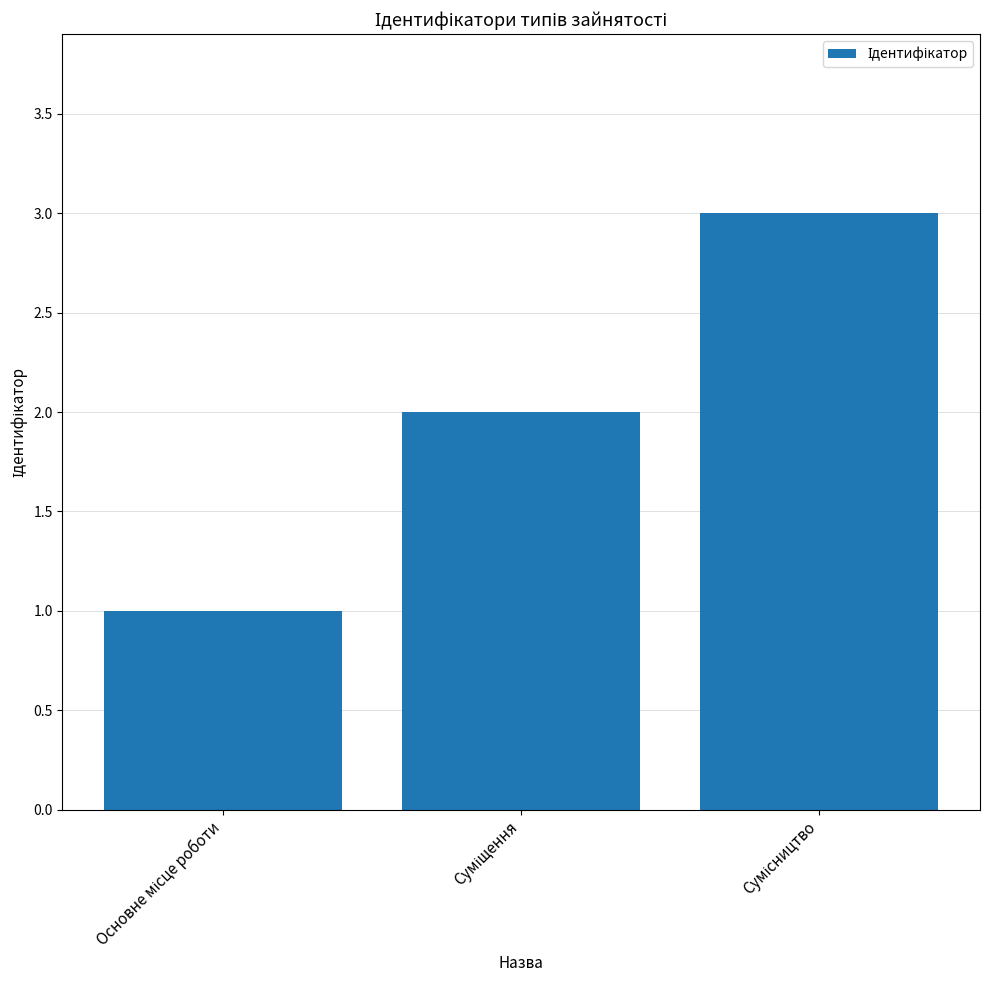

What is the sum of all values?

6